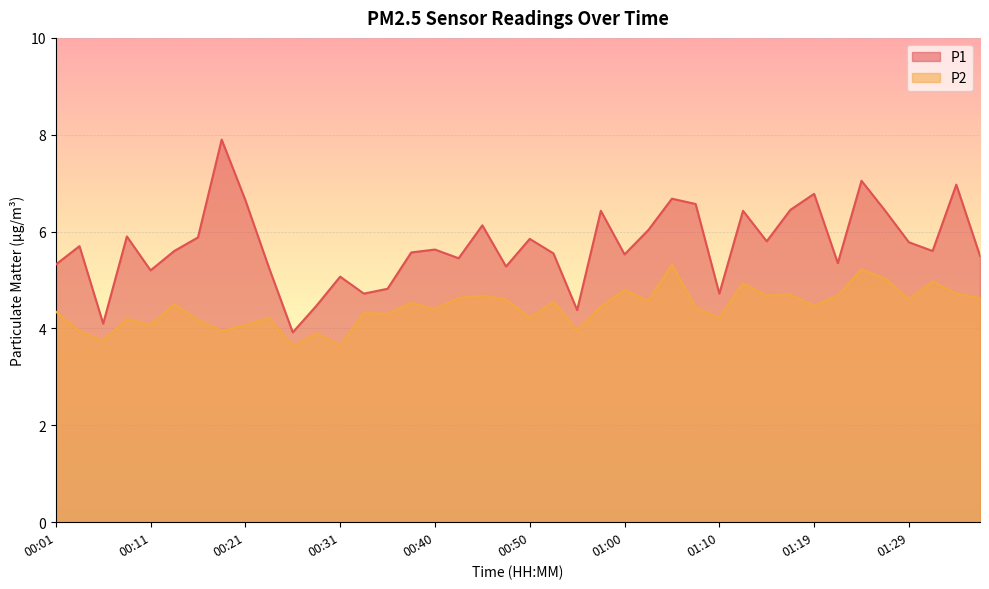

True or false: P1 has more than 2 interior local peaks.

True